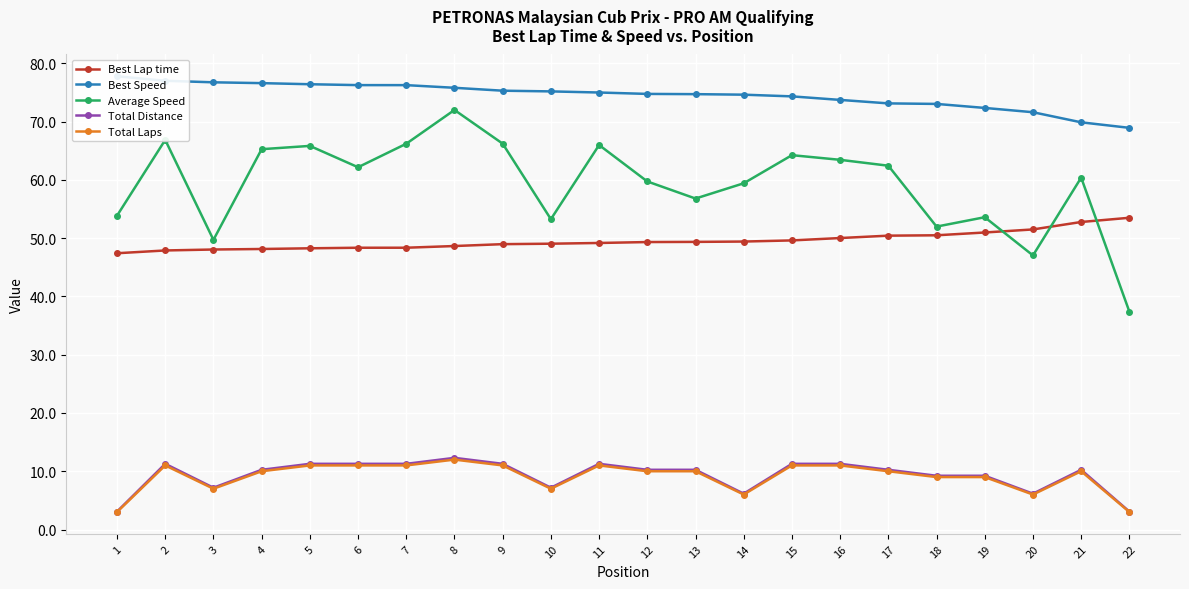

Which has a higher value, 19 or 12?

19